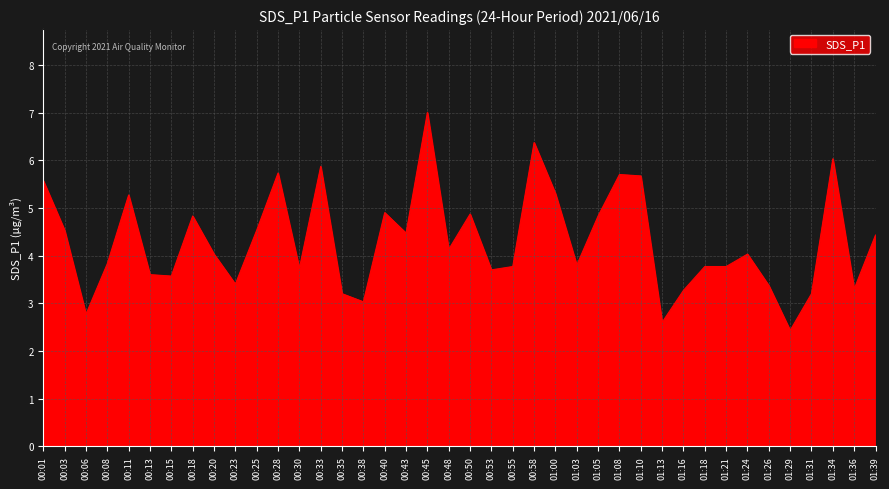

Reading left to right, extract all data points from this chart.

00:01=5.6	00:03=4.5	00:06=2.8	00:08=3.8	00:11=5.3	00:13=3.6	00:15=3.6	00:18=4.8	00:20=4.0	00:23=3.4	00:25=4.5	00:28=5.7	00:30=3.7	00:33=5.9	00:35=3.2	00:38=3.0	00:40=4.9	00:43=4.5	00:45=7.0	00:48=4.1	00:50=4.9	00:53=3.7	00:55=3.8	00:58=6.4	01:00=5.3	01:03=3.8	01:05=4.8	01:08=5.7	01:10=5.7	01:13=2.6	01:16=3.3	01:18=3.8	01:21=3.8	01:24=4.0	01:26=3.4	01:29=2.4	01:31=3.2	01:34=6.0	01:36=3.3	01:39=4.4